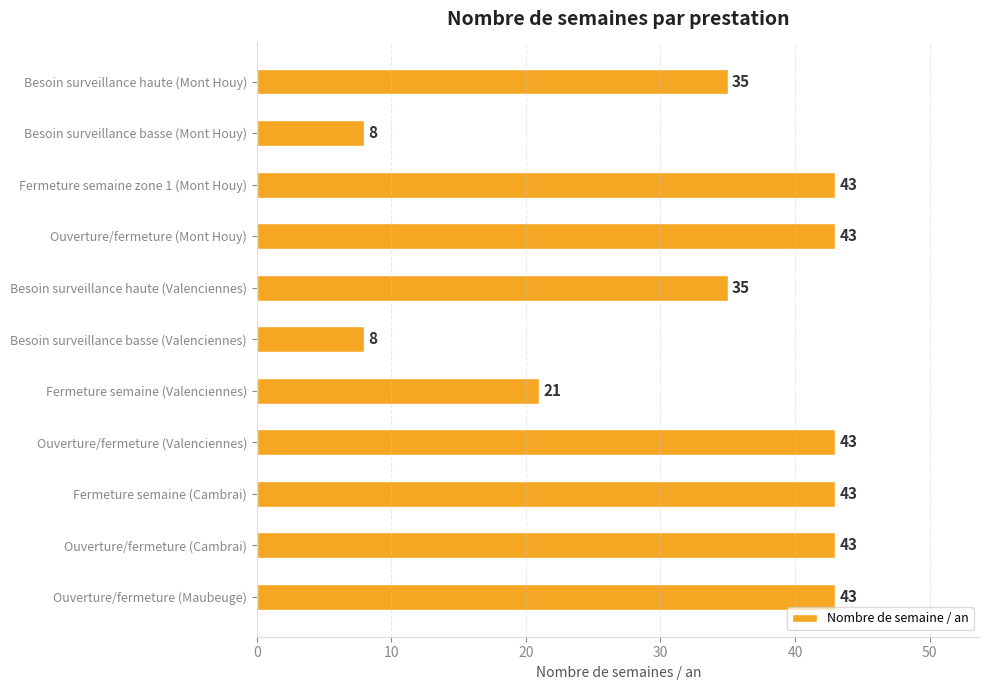

What is the sum of the values at Ouverture/fermeture (Cambrai) and Besoin surveillance basse (Valenciennes)?

51